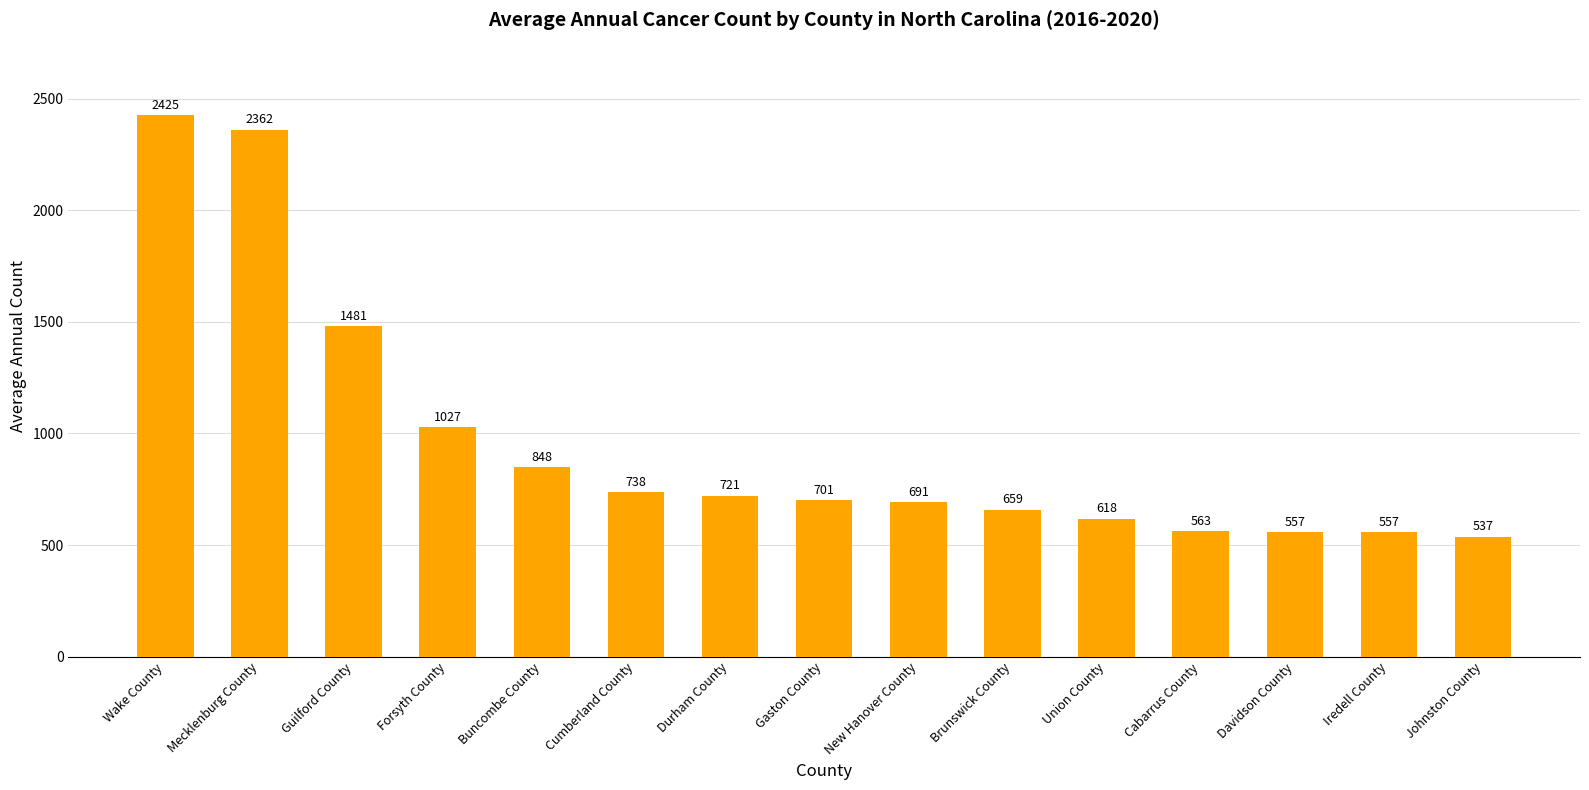

What is the label of the 14th bar from the left?

Iredell County